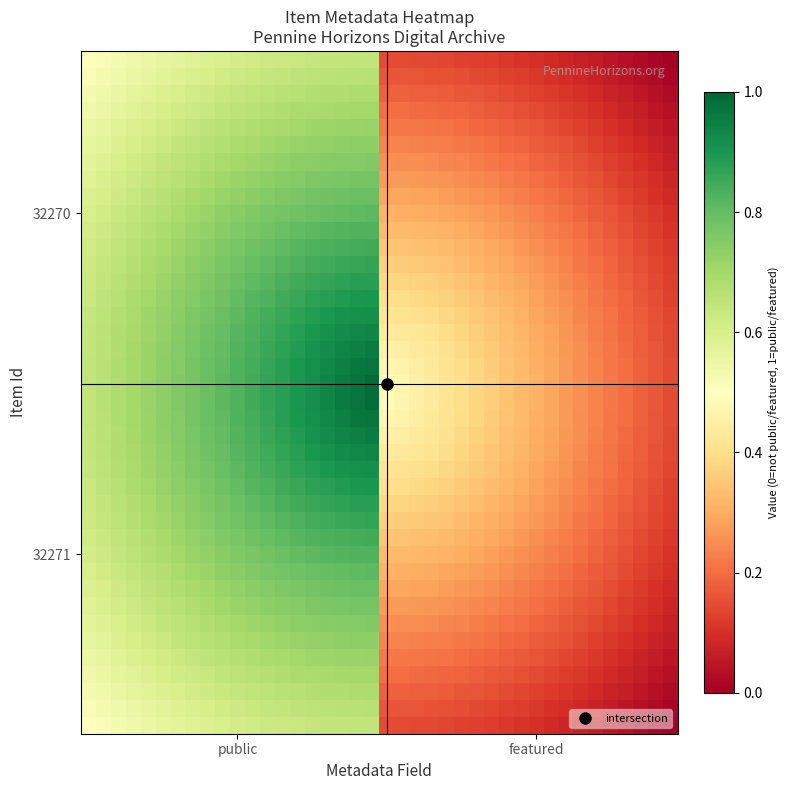

How many data points does each series have?

40